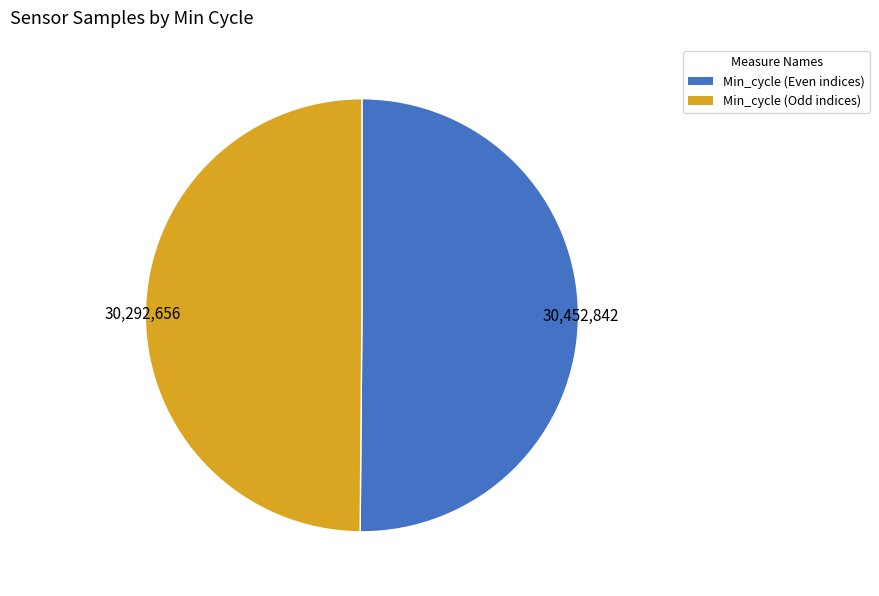

How many slices are in this pie chart?

2